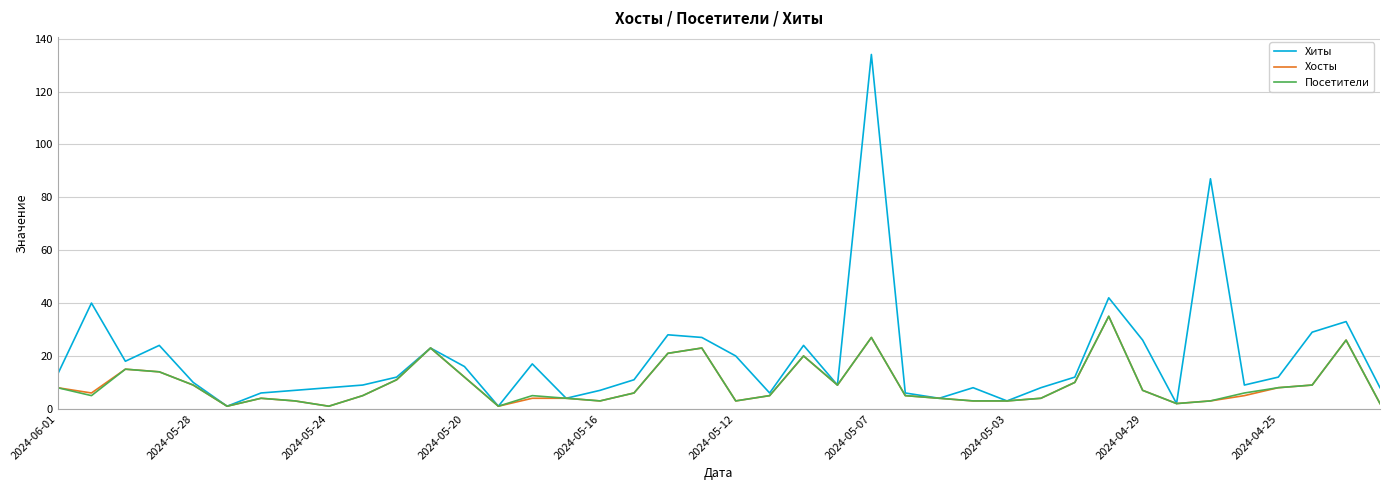

Which series has the largest range (max minus min)?

Хиты